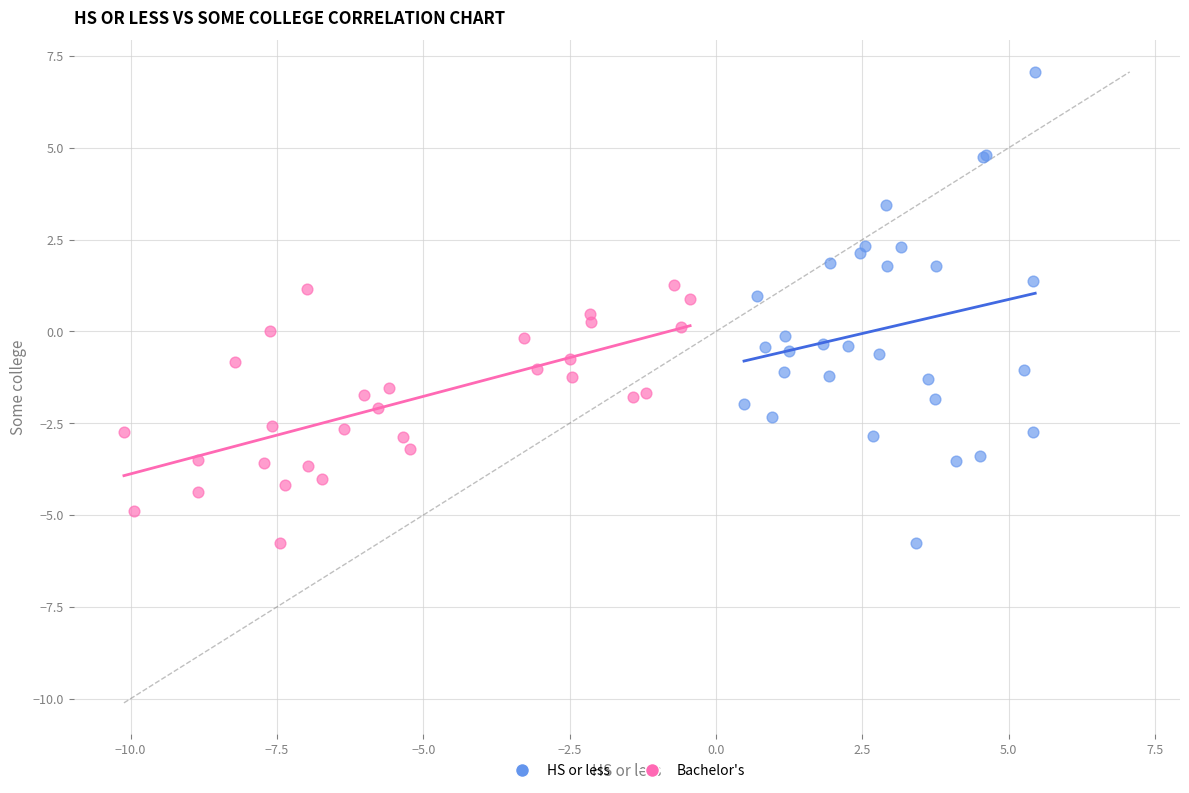

Which series has the largest Y range (max minus min)?

HS or less